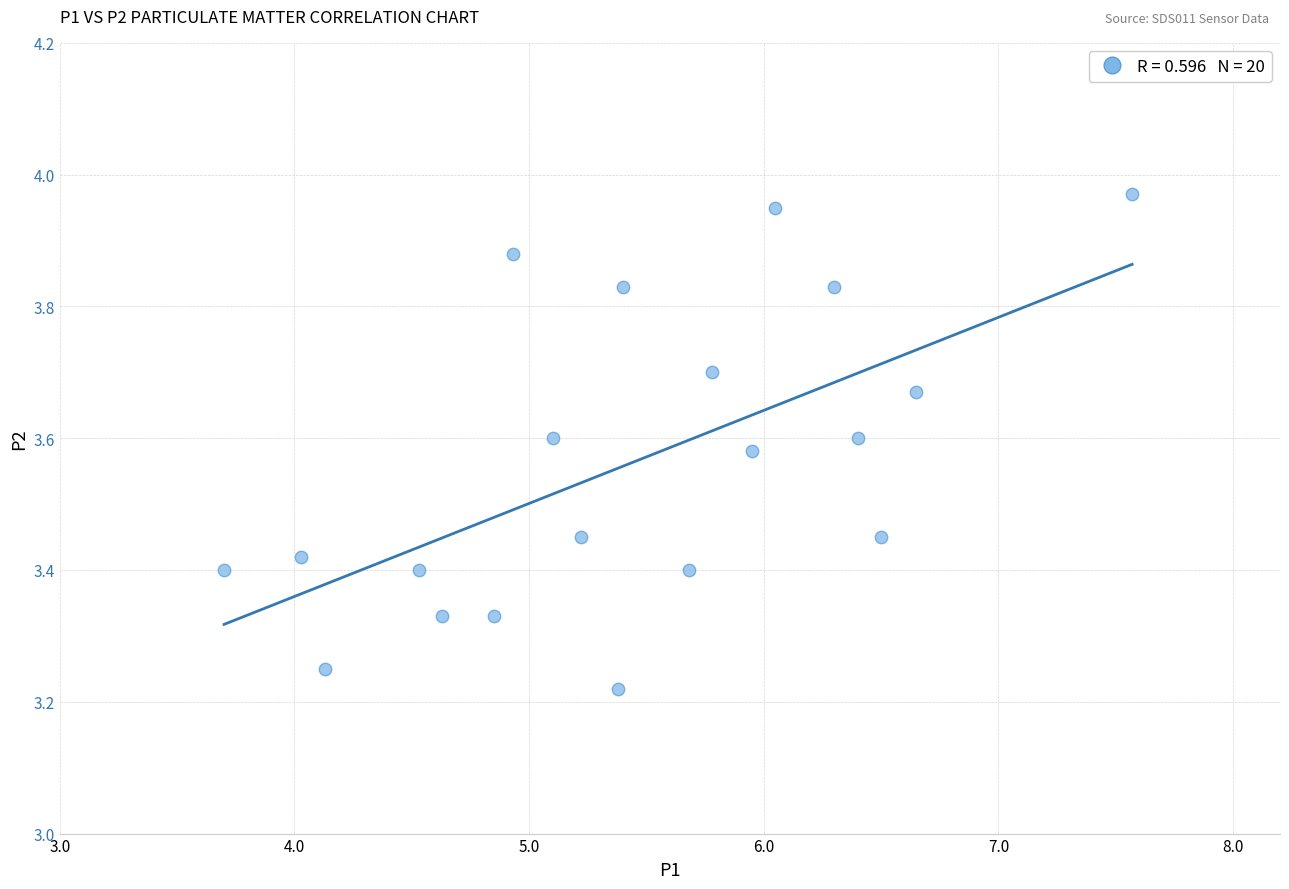

How many data points are displayed?

20